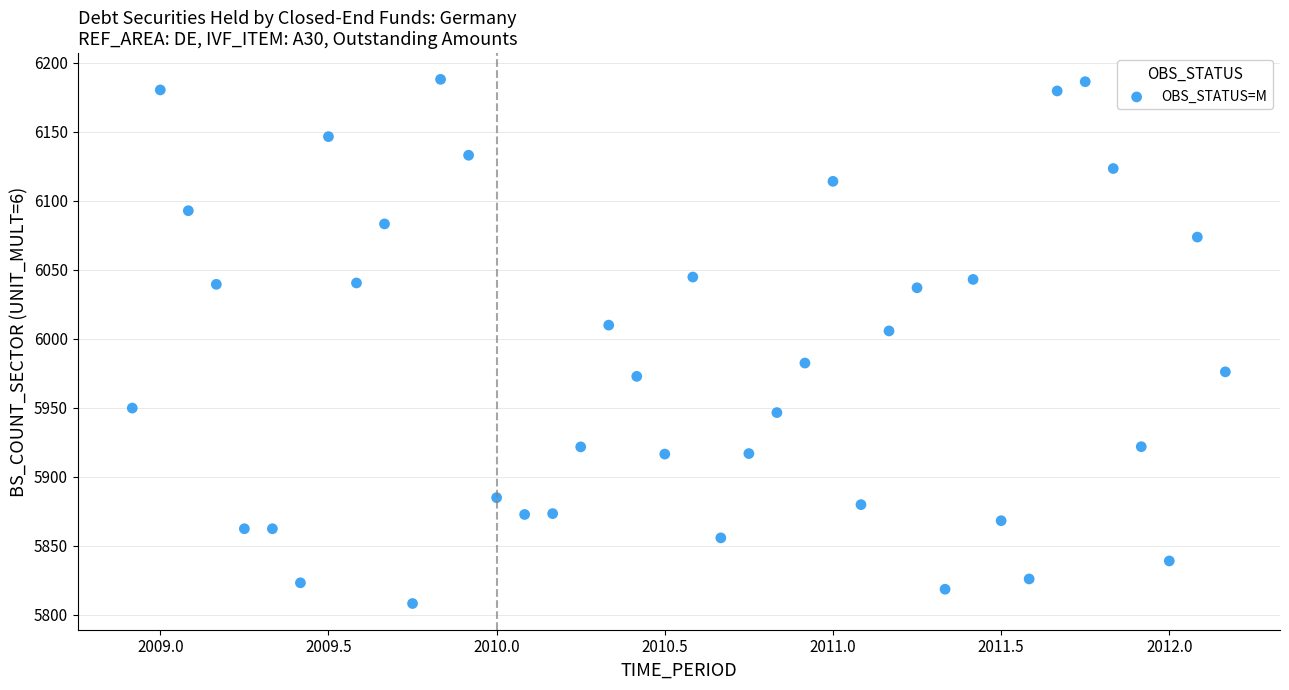

What is the range of Y values (max minus min)?

379.7